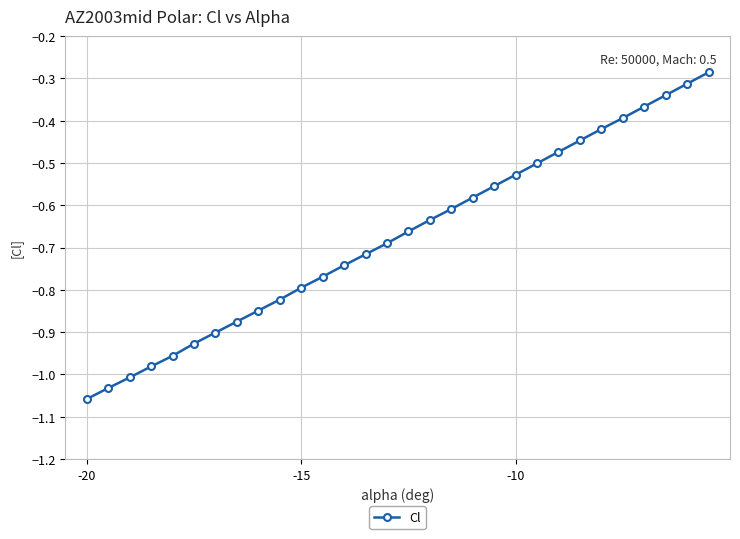

What is the sum of all values?

-20.2